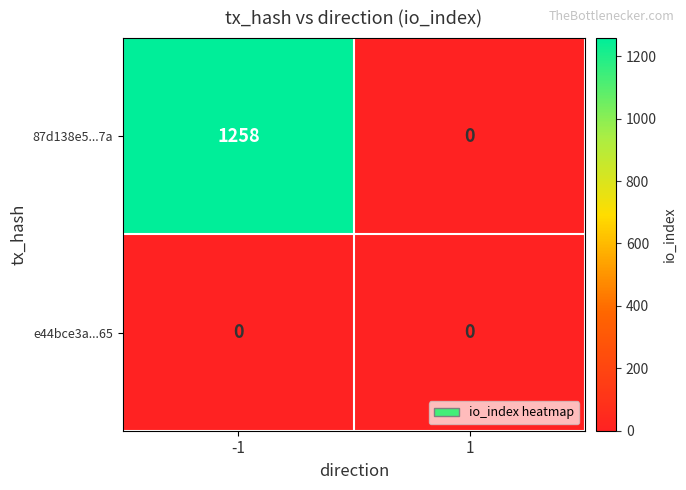

List the labels in order of 87d138e5...7a value, largest first.

-1, 1